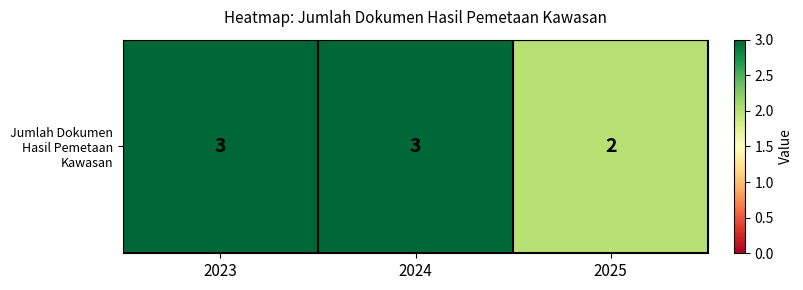

What is the minimum value shown in the chart?

2